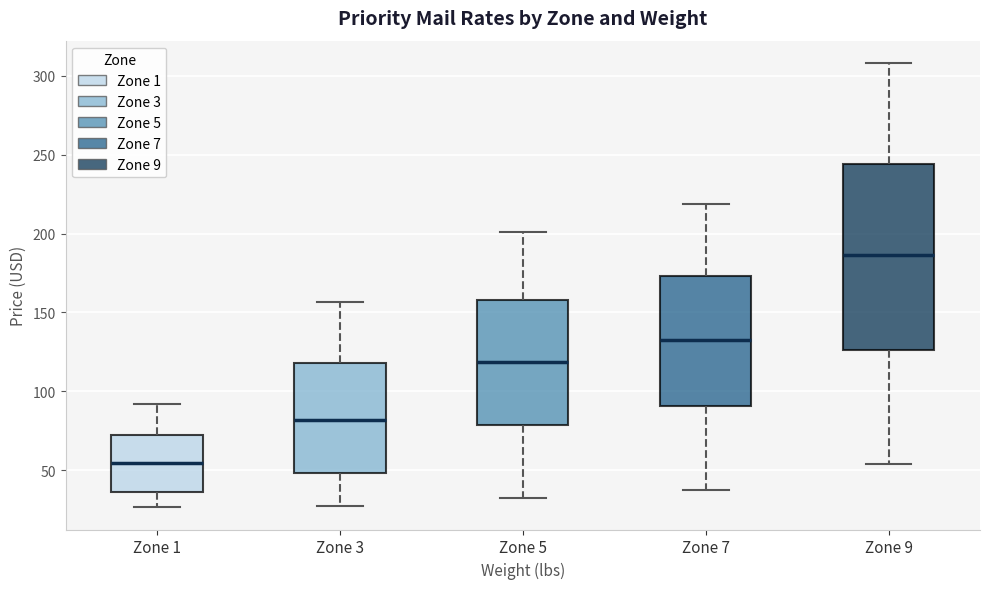

Reading left to right, transcribe this box plot: for each box, give where its median line is, the range the box spans, and where its two whiskers end, as read against the y-axis. The values are not printed on the chart, so give them approximately, as read against the axis.

Zone 1: median 55, box 35 to 70, whiskers 25 to 90
Zone 3: median 80, box 50 to 120, whiskers 25 to 155
Zone 5: median 120, box 80 to 160, whiskers 30 to 200
Zone 7: median 130, box 90 to 175, whiskers 35 to 220
Zone 9: median 185, box 125 to 245, whiskers 55 to 310